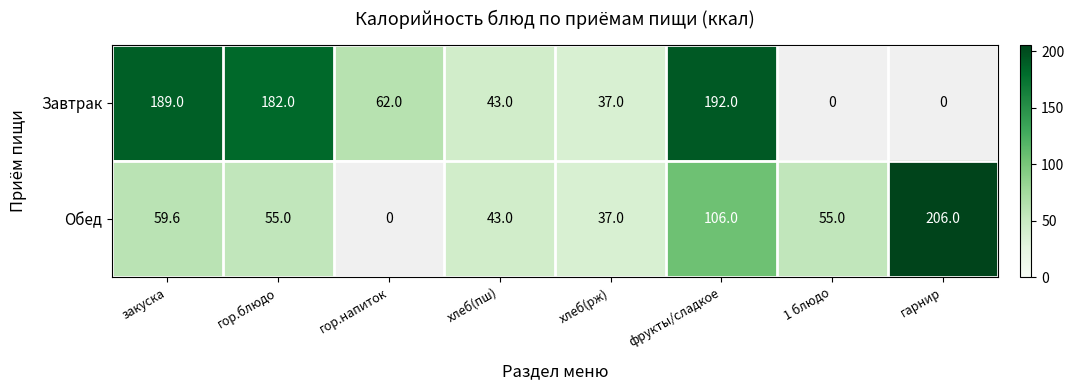

What is the sum of the Обед values at хлеб(пш) and гор.блюдо?

98.0